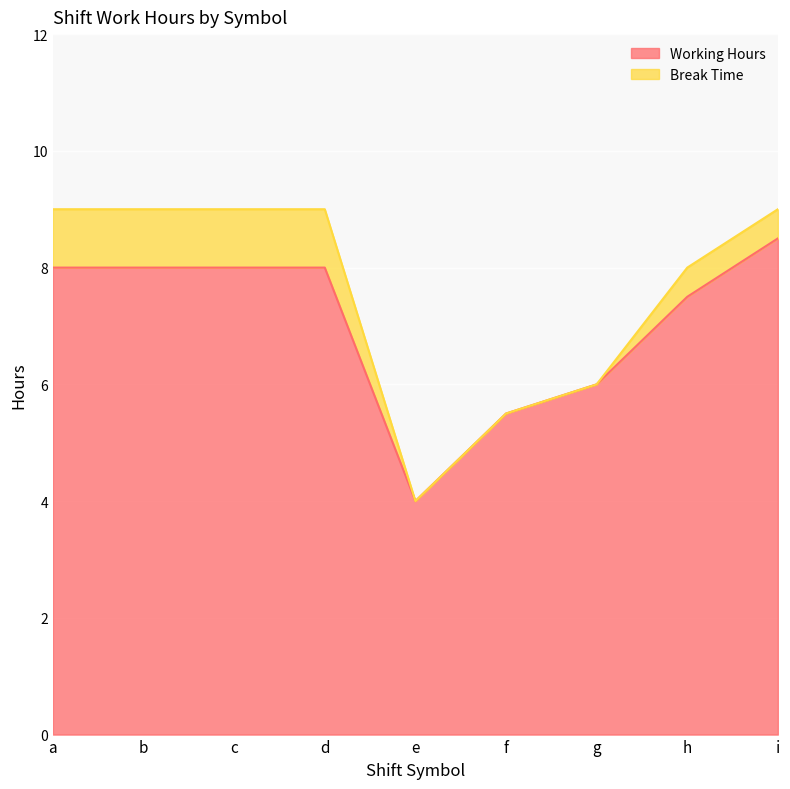

What is the maximum value shown in the chart?

8.5